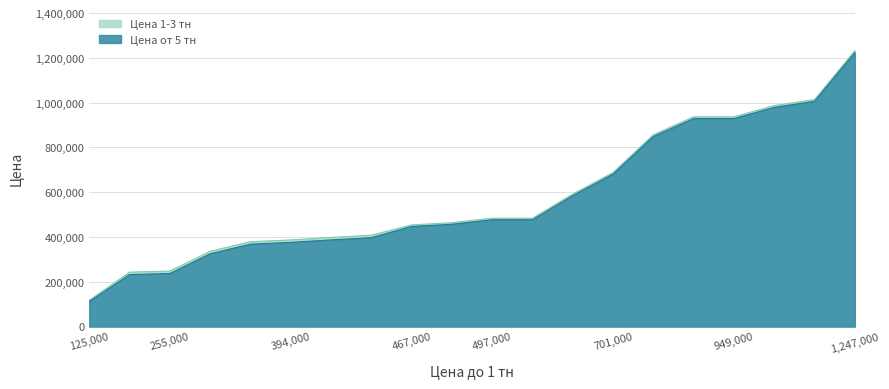

What is the highest value of the Цена 1-3 тн series?

1232000